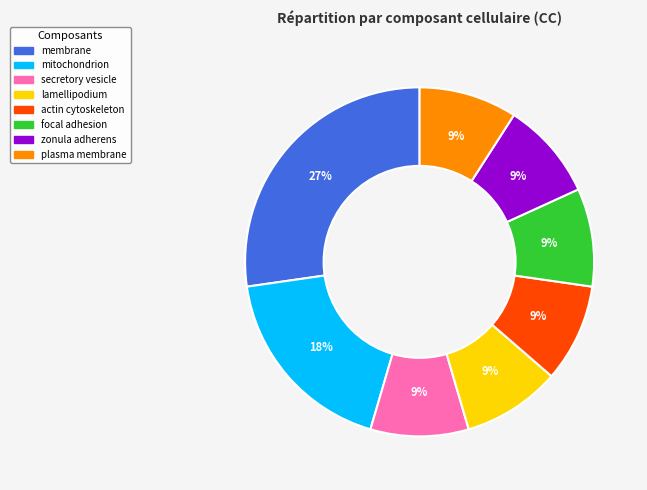

Is it true that actin cytoskeleton is 9% of the pie?

True